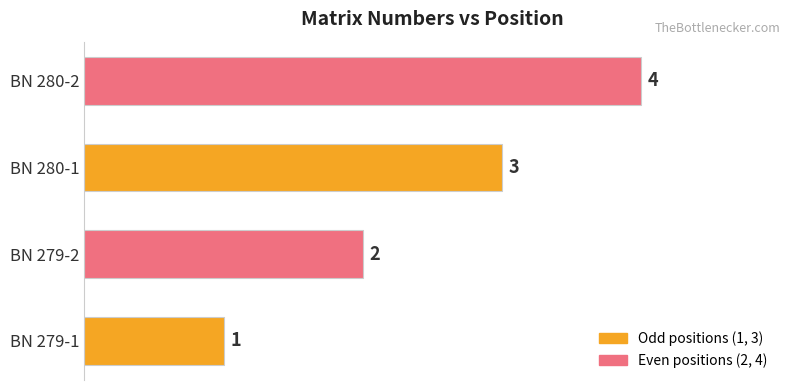

How many data points does each series have?

4